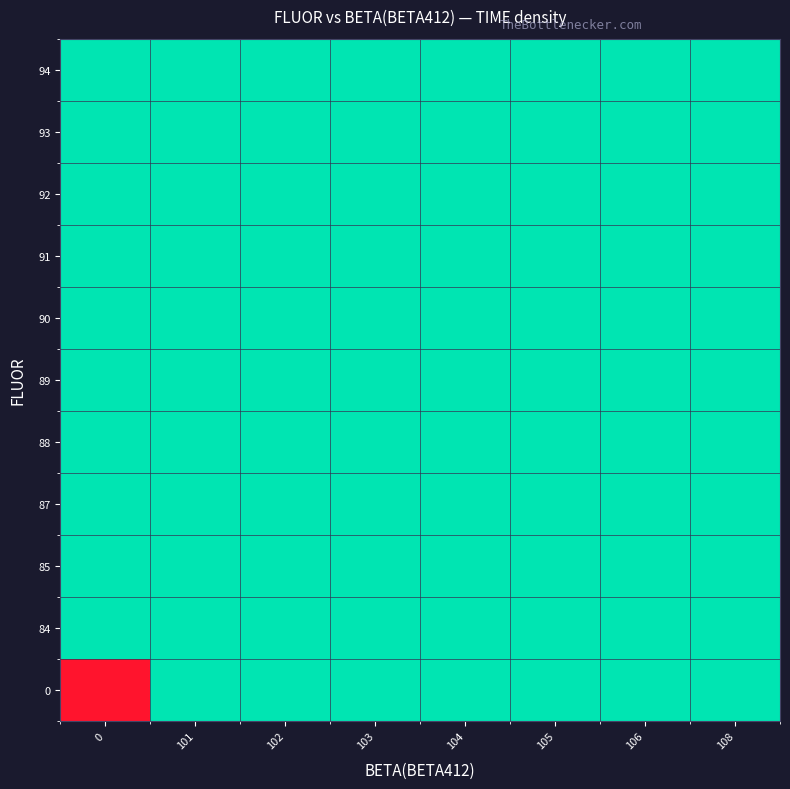

Reading left to right, extract all data points from this chart.

0: 0=-1364234749.0	101=0.0	102=0.0	103=22.0	104=0.0	105=0.0	106=0.0	108=0.0
84: 0=0.0	101=0.0	102=0.0	103=0.0	104=0.0	105=0.0	106=0.0	108=37.0
85: 0=0.0	101=36.0	102=0.0	103=0.0	104=29.0	105=0.0	106=0.0	108=0.0
87: 0=0.0	101=30.0	102=34.0	103=33.0	104=0.0	105=0.0	106=0.0	108=0.0
88: 0=0.0	101=0.0	102=31.0	103=0.0	104=0.0	105=32.0	106=0.0	108=0.0
89: 0=0.0	101=21.7	102=0.0	103=0.0	104=28.0	105=27.0	106=16.0	108=0.0
90: 0=25.0	101=4.0	102=26.0	103=0.0	104=0.0	105=0.0	106=0.0	108=0.0
91: 0=11.0	101=4.5	102=2.5	103=10.5	104=0.0	105=8.5	106=0.0	108=0.0
92: 0=0.0	101=10.0	102=24.0	103=7.3	104=8.0	105=19.0	106=0.0	108=0.0
93: 0=0.0	101=0.0	102=19.5	103=0.0	104=0.0	105=0.0	106=0.0	108=0.0
94: 0=0.0	101=0.0	102=0.0	103=23.0	104=0.0	105=0.0	106=0.0	108=20.0